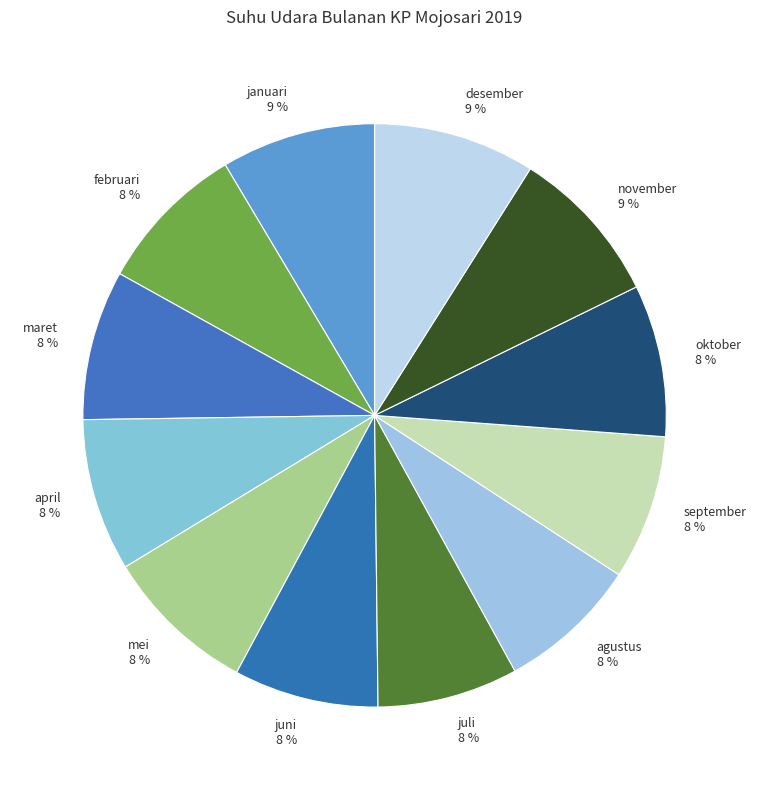

How many slices are in this pie chart?

12